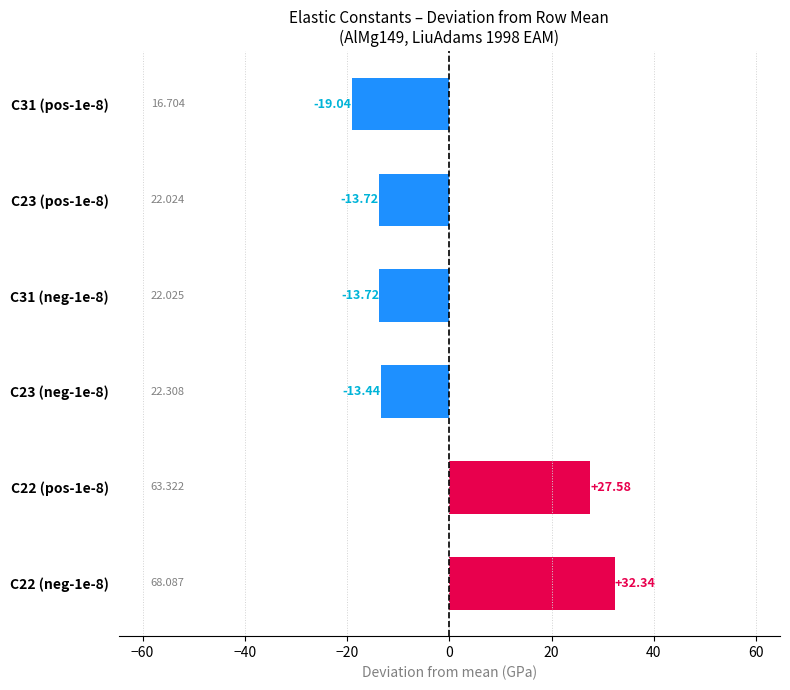

What is the difference between the maximum and minimum values?

51.4